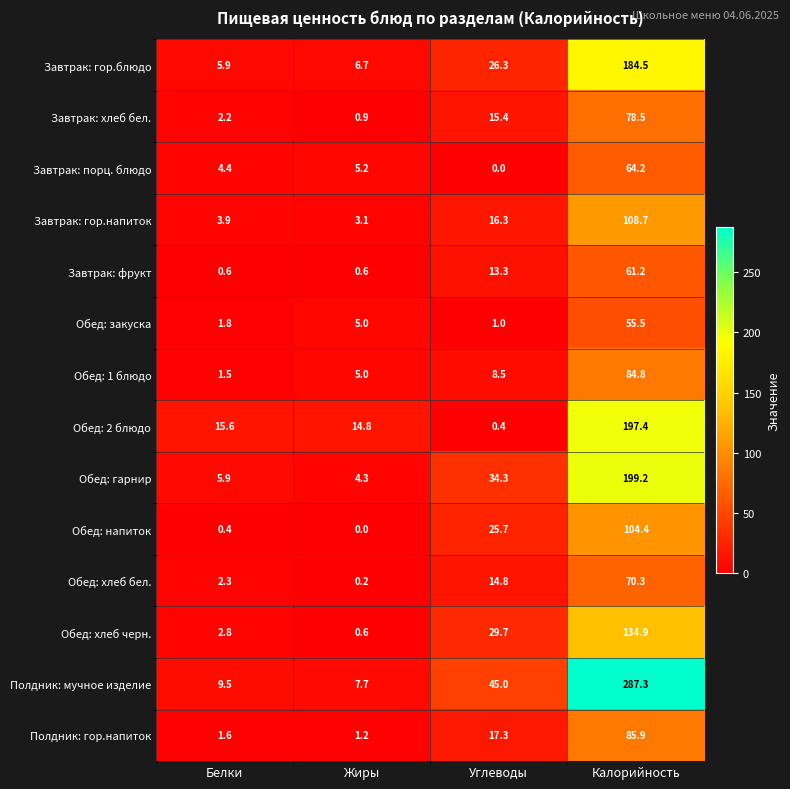

The value of Полдник: гор.напиток at Жиры is 1.2. True or false?

True